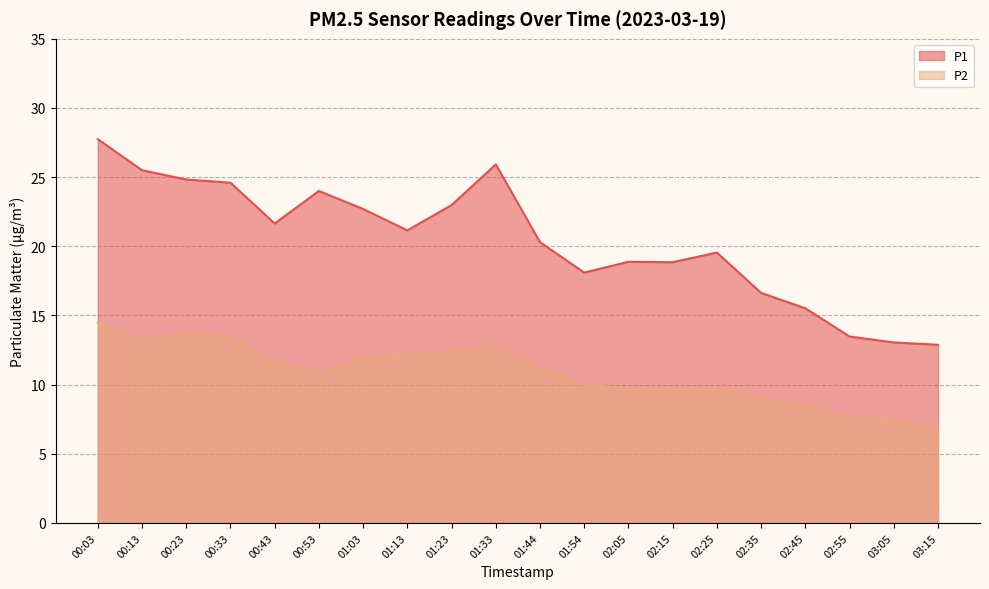

At which label is P1 closest to 20?

01:44